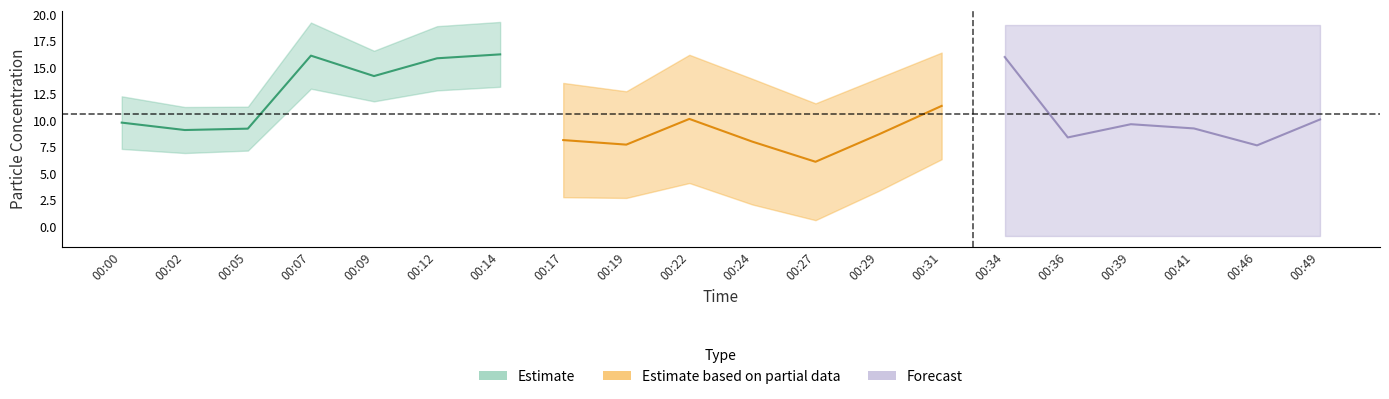

Reading left to right, extract all data points from this chart.

P1: 00:00=9.8	00:02=9.1	00:05=9.2	00:07=16.1	00:09=14.2	00:12=15.9	00:14=16.2	00:17=8.2	00:19=7.7	00:22=10.2	00:24=8.0	00:27=6.1	00:29=8.7	00:31=11.4	00:34=16.0	00:36=8.4	00:39=9.7	00:41=9.2	00:46=7.7	00:49=10.1
P2: 00:00=5.0	00:02=4.3	00:05=4.2	00:07=6.2	00:09=4.8	00:12=6.1	00:14=6.1	00:17=4.5	00:19=4.2	00:22=5.0	00:24=5.0	00:27=4.6	00:29=4.5	00:31=4.2	00:34=4.2	00:36=4.3	00:39=4.8	00:41=4.5	00:46=4.0	00:49=4.7